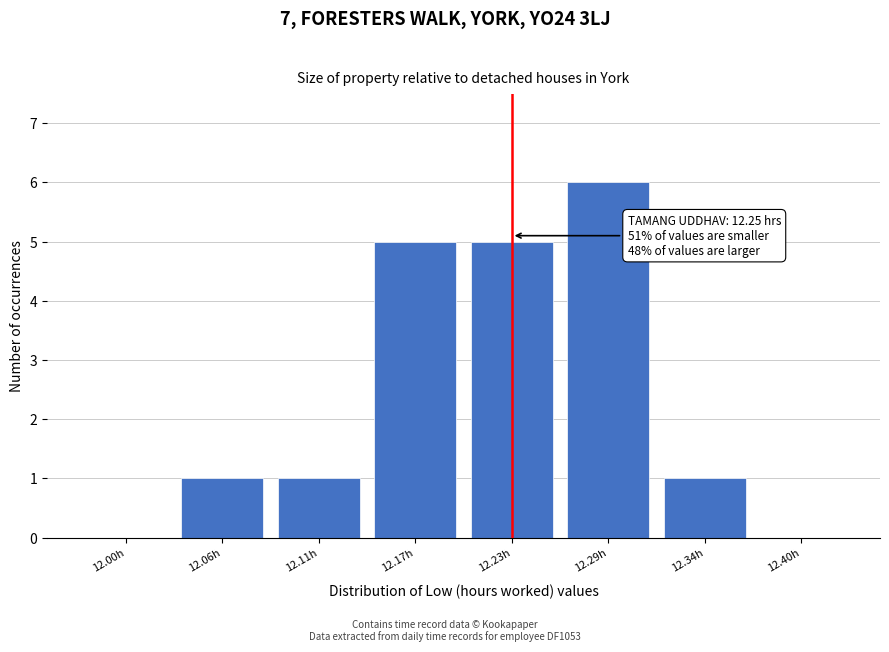

Reading left to right, list all the values displayed in this chart.

12.00h=0	12.06h=1	12.11h=1	12.17h=5	12.23h=5	12.29h=6	12.34h=1	12.40h=0